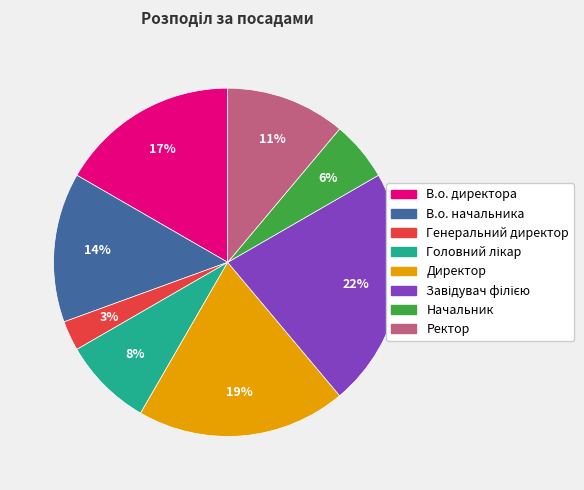

Is it true that В.о. начальника is 20% of the pie?

False